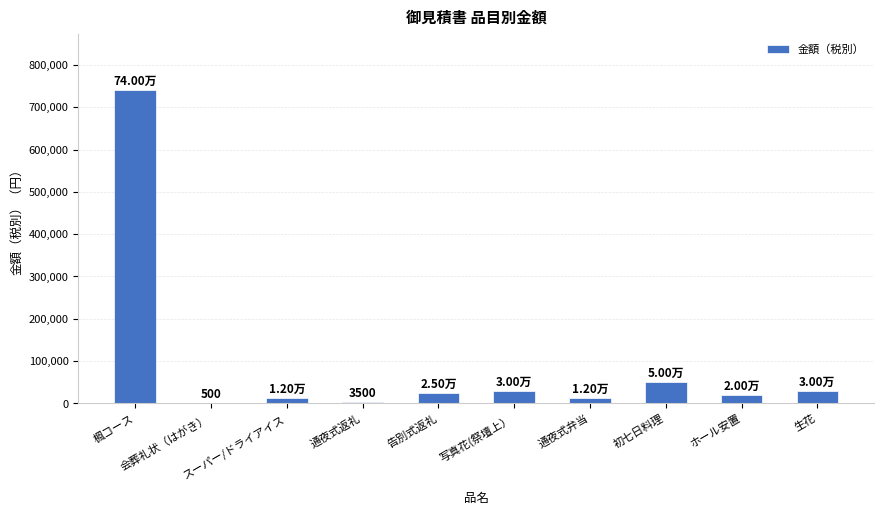

What is the approximate value at 会葬礼状（はがき）, to the nearest 50?

500